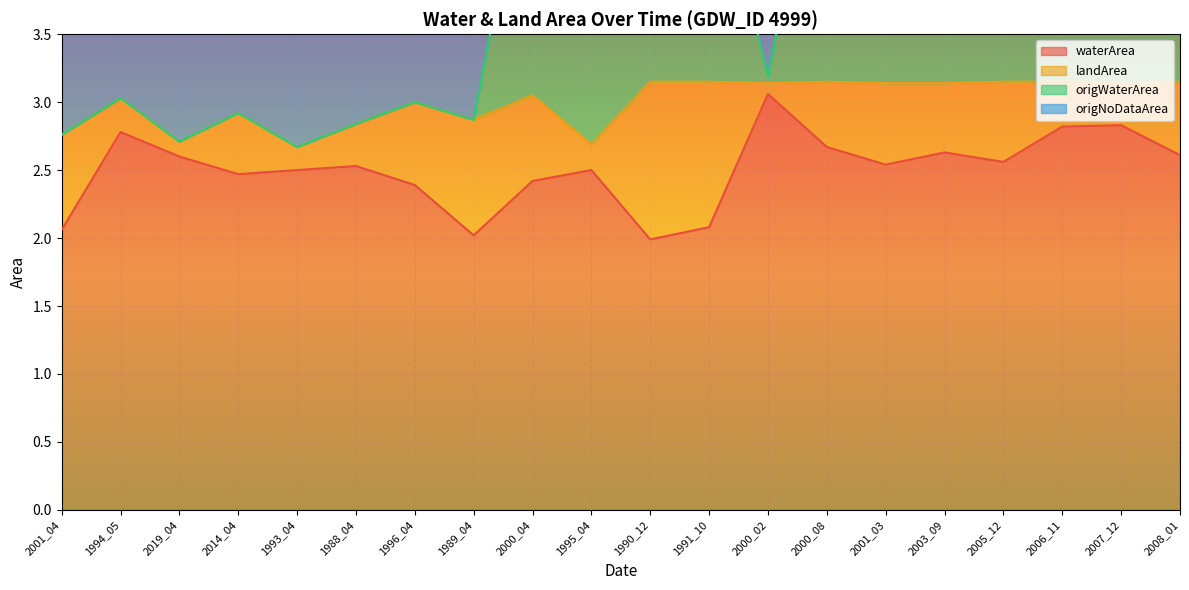

What is the sum of the waterArea values at 2006_11 and 2003_09?

5.4